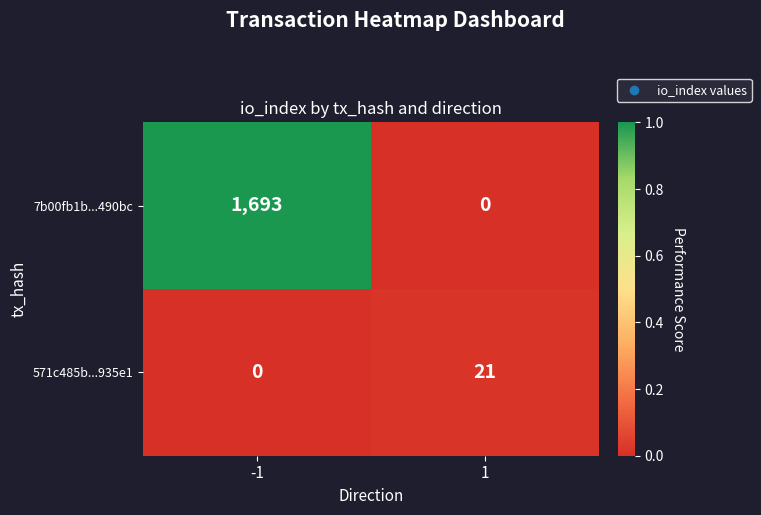

What is the difference between the highest and lowest values at -1?

1693